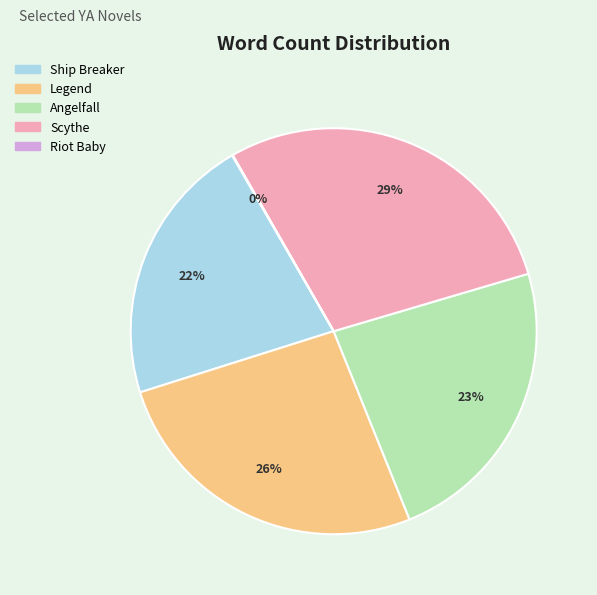

To the nearest percent, what is the combined percentage of Ship Breaker and Legend?

48%